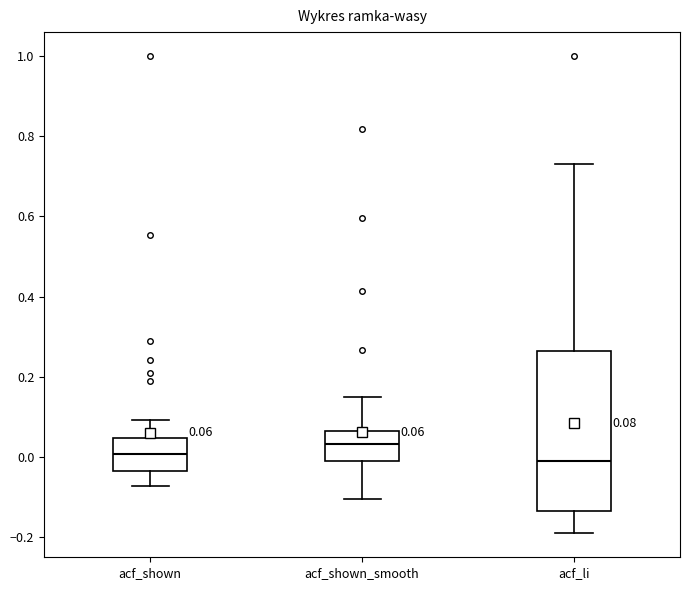

Which box's median line is the highest?

acf_shown_smooth